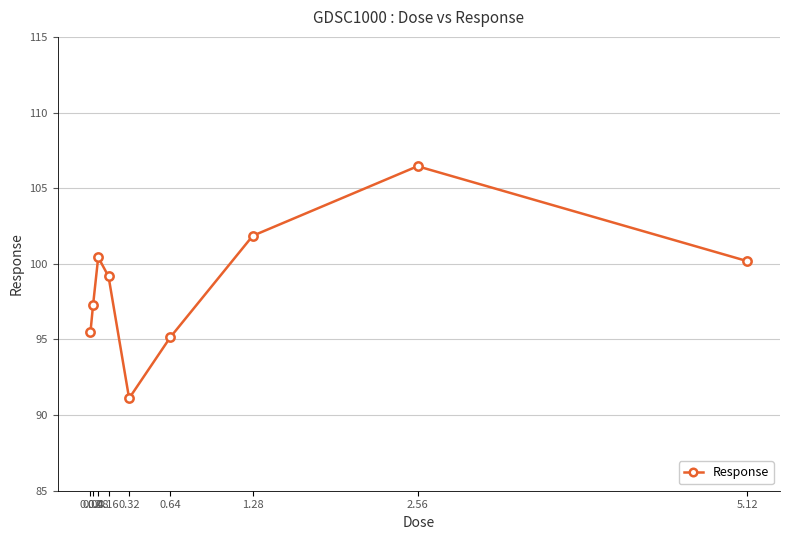

How many distinct data groups are displayed?

1